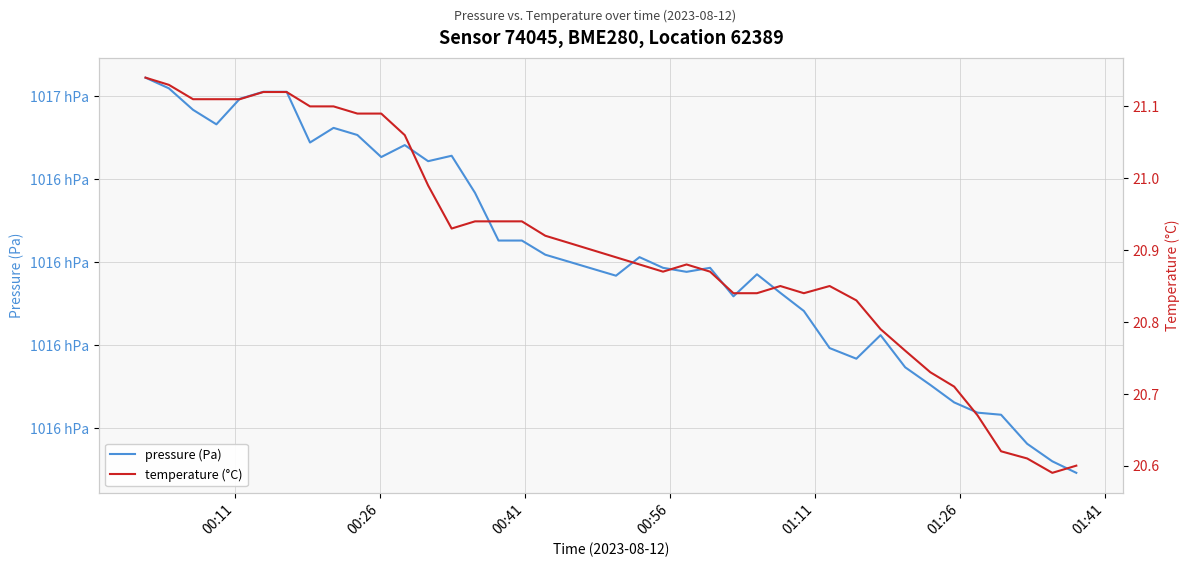

Is this an area chart (filled region under the line)?

No